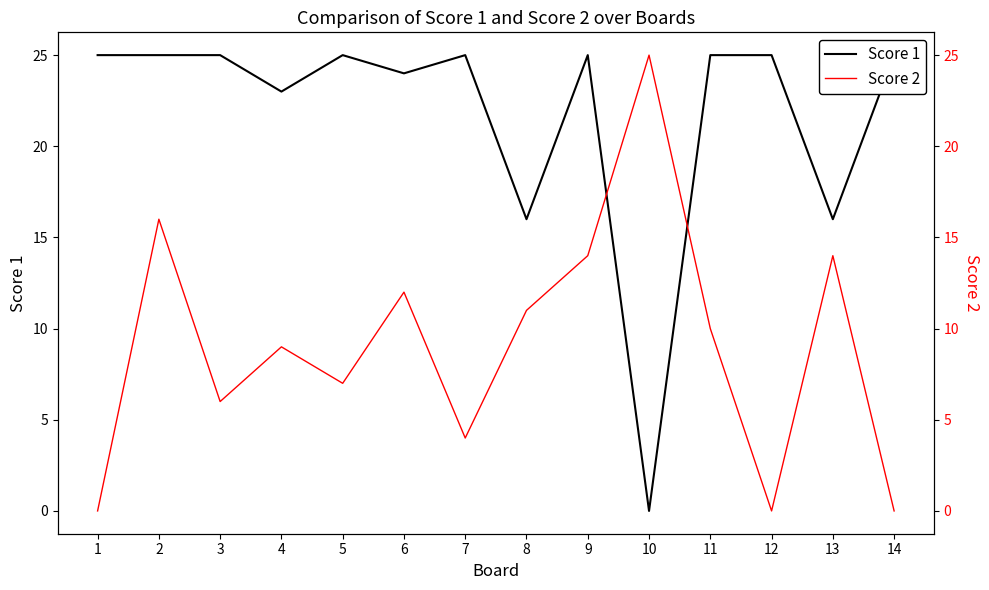

The Score 2 series shows 3 at 5. True or false?

False